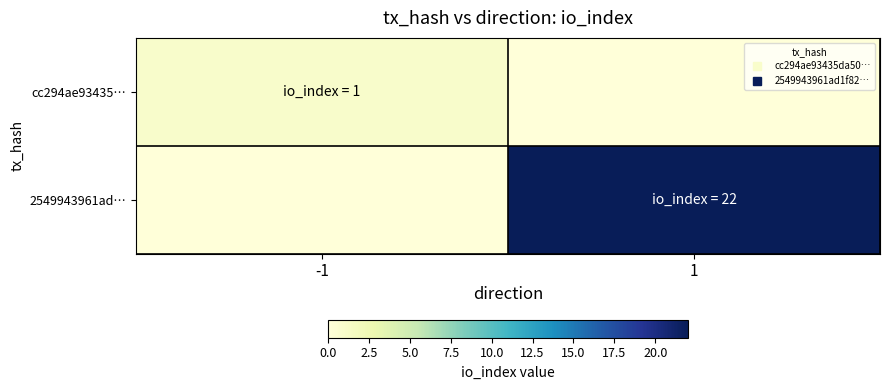

What is the difference between the highest and lowest values at 1?

22